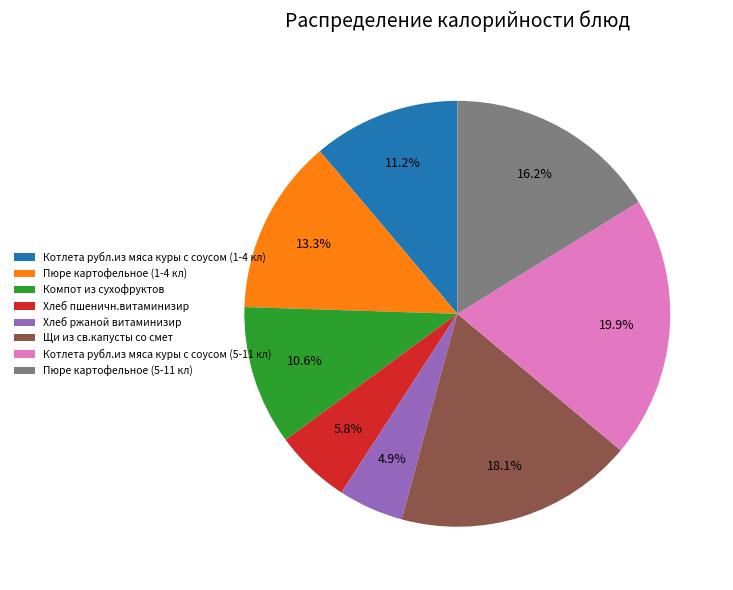

What percentage is the Пюре картофельное (1-4 кл) slice, to the nearest percent?

13%